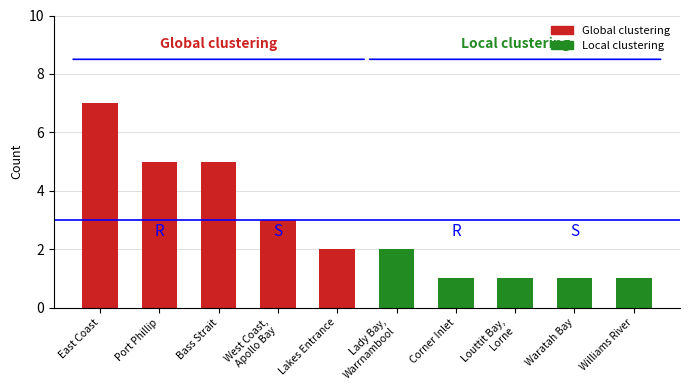

At which category does the chart reach its peak across all series?

East Coast